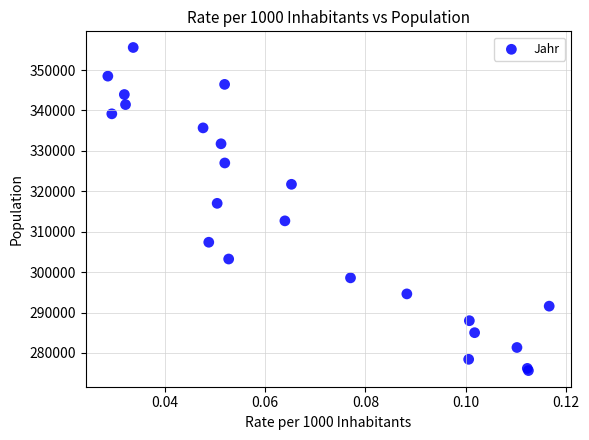

What Y value in the scatter plot is closest to 315613?

317022